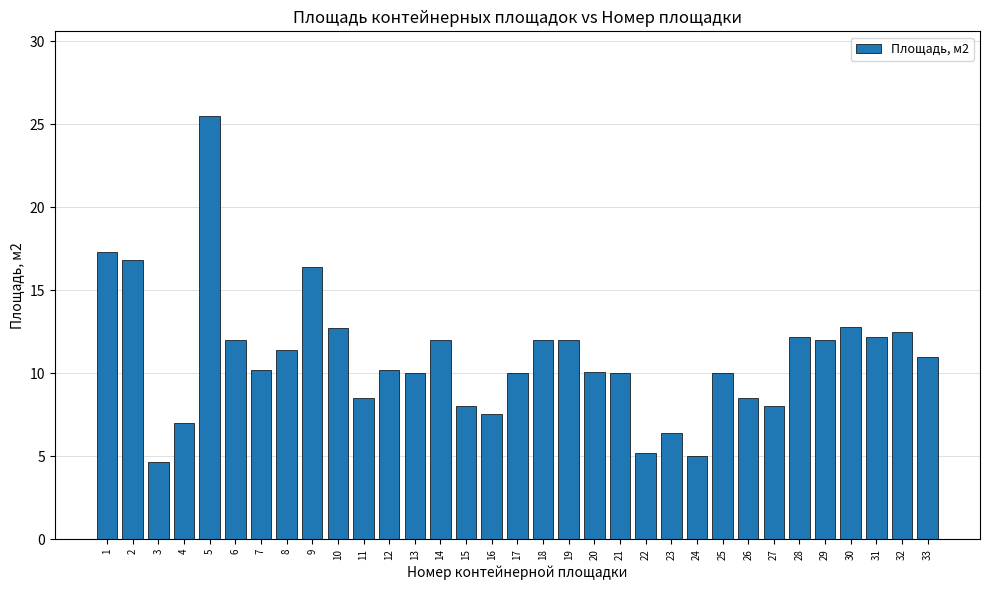

What is the value of the 2nd bar from the left?

16.8